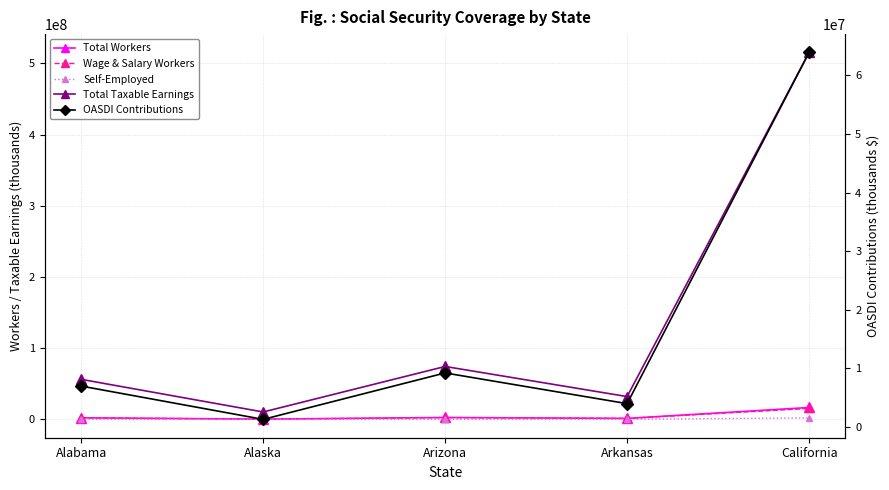

Between Alabama and Arizona, which series saw the biggest shift?

Total Taxable Earnings